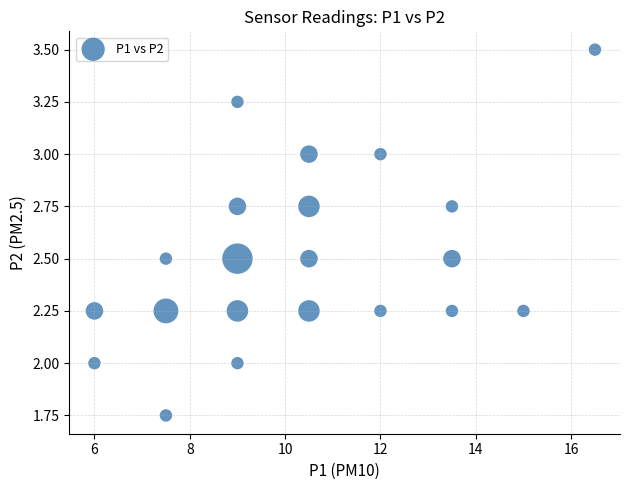

What is the range of X values (max minus min)?

10.5